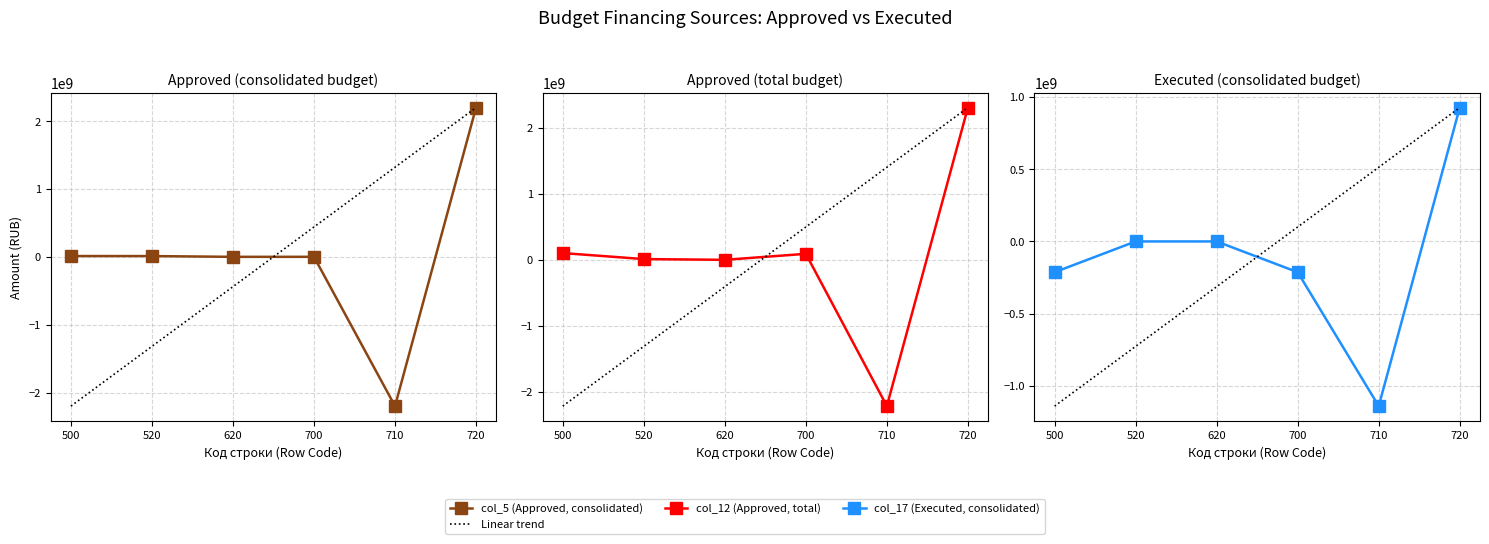

What is the lowest value of the col_5 (Approved, consolidated) series?

-2199125418.4